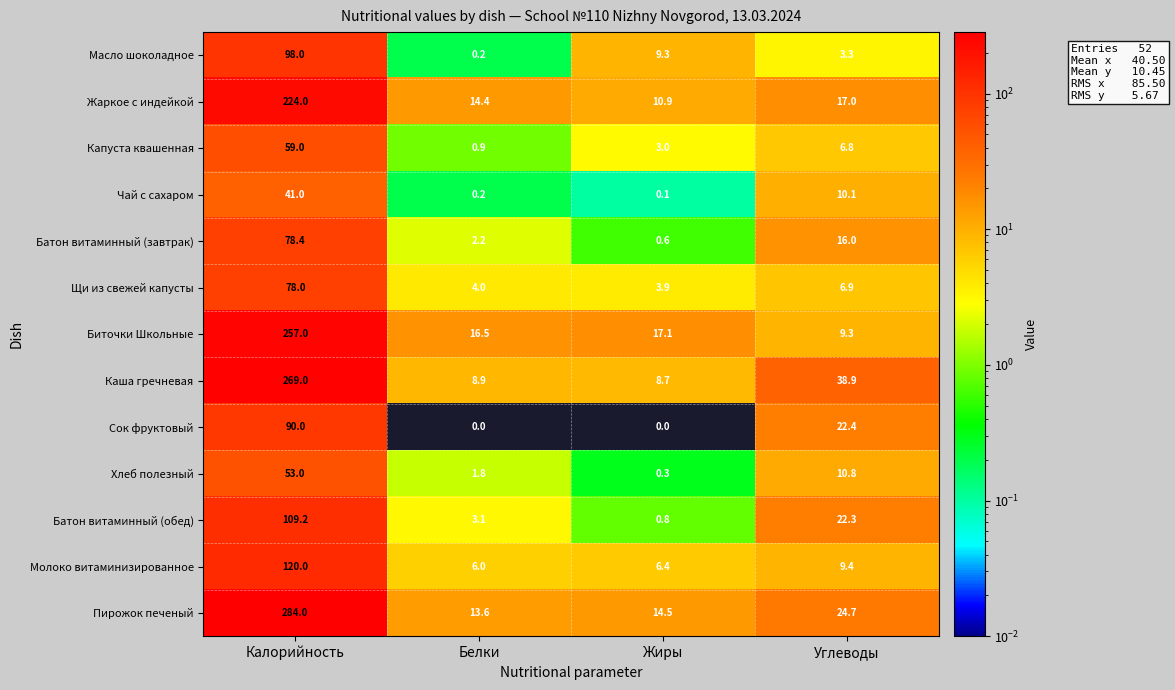

True or false: Щи из свежей капусты has a value of 3.5 at Углеводы.

False